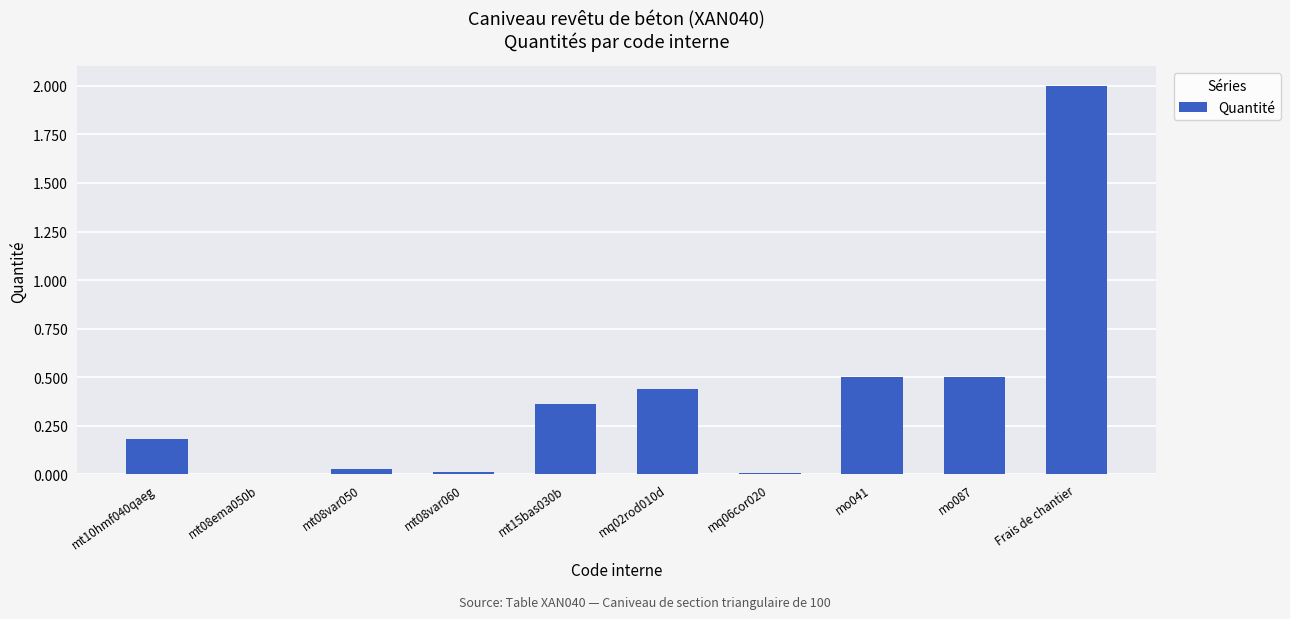

True or false: the data shows 0.0 at mq06cor020.

True